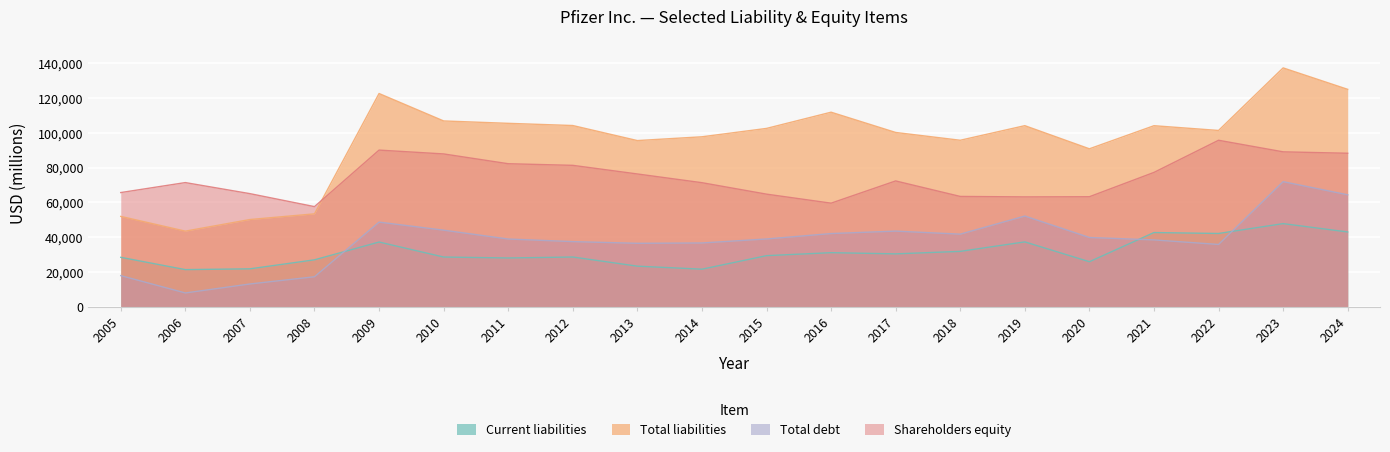

What is the difference between the highest and lowest values at 2022?

65459